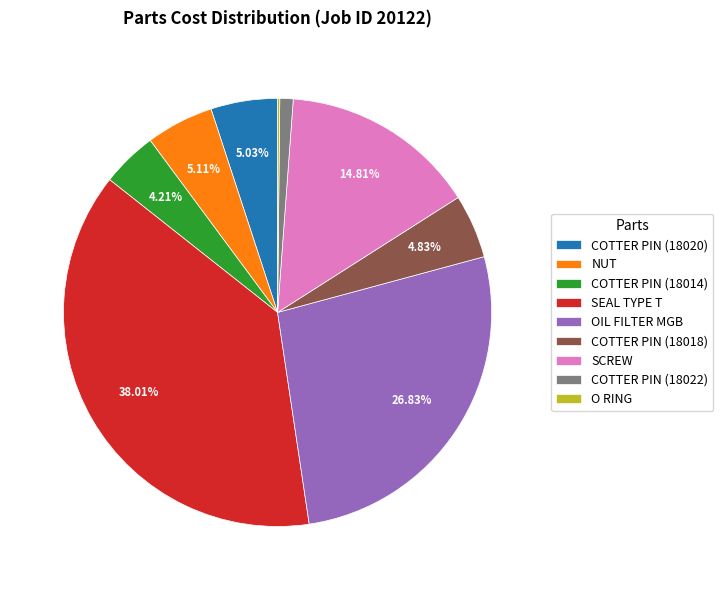

To the nearest percent, what is the difference between the COTTER PIN (18014) and OIL FILTER MGB slice percentages?

23%